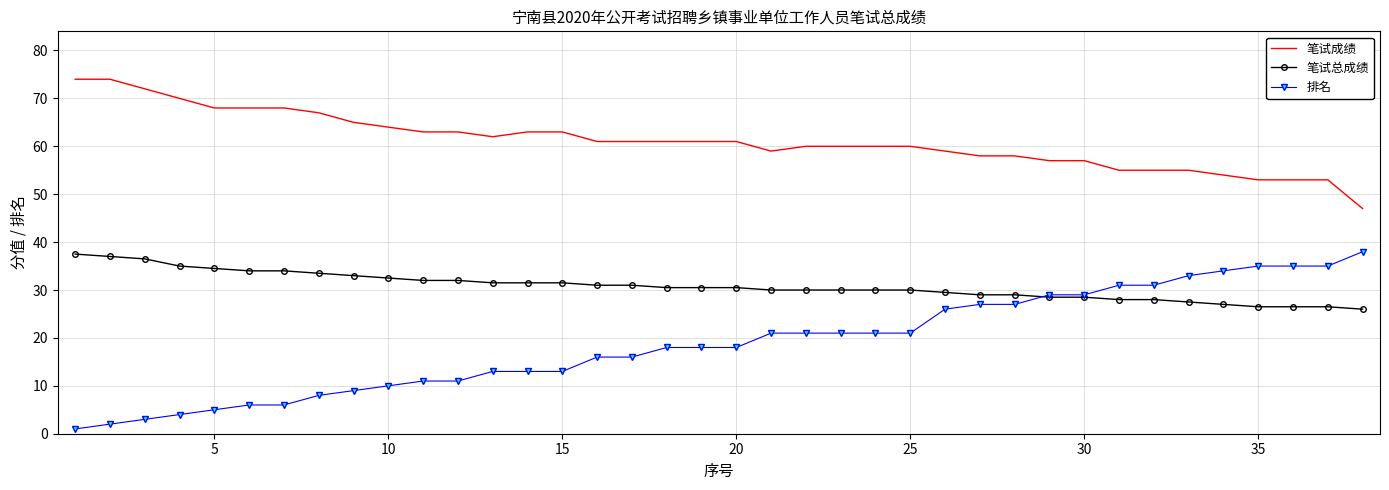

What is the highest value of the 排名 series?

38.0